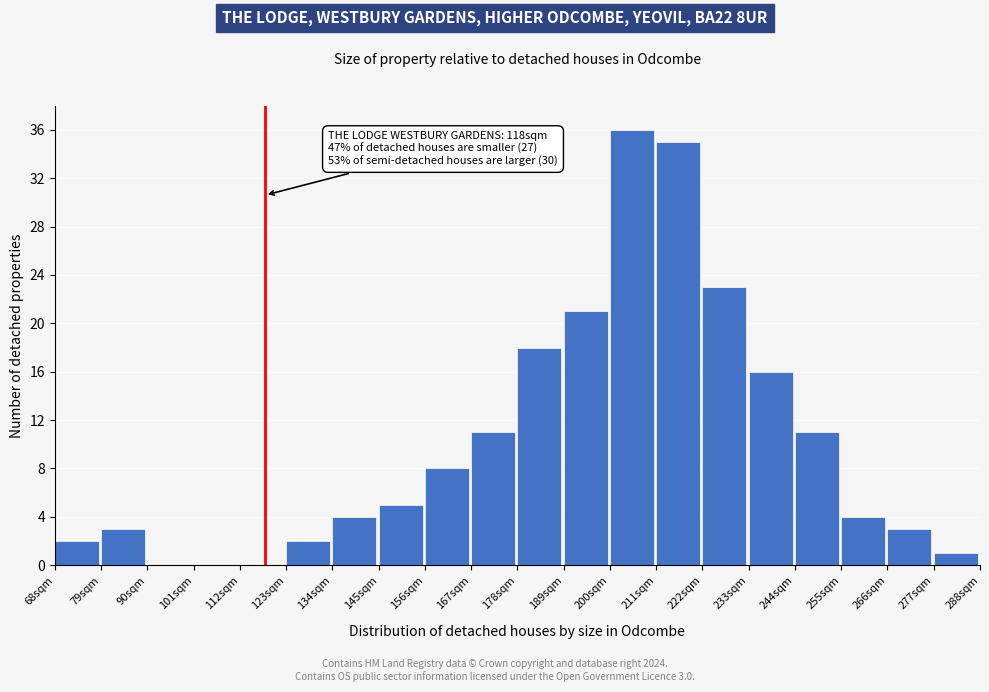

Over which range of the x-axis is the bar tallest?

200 to 211